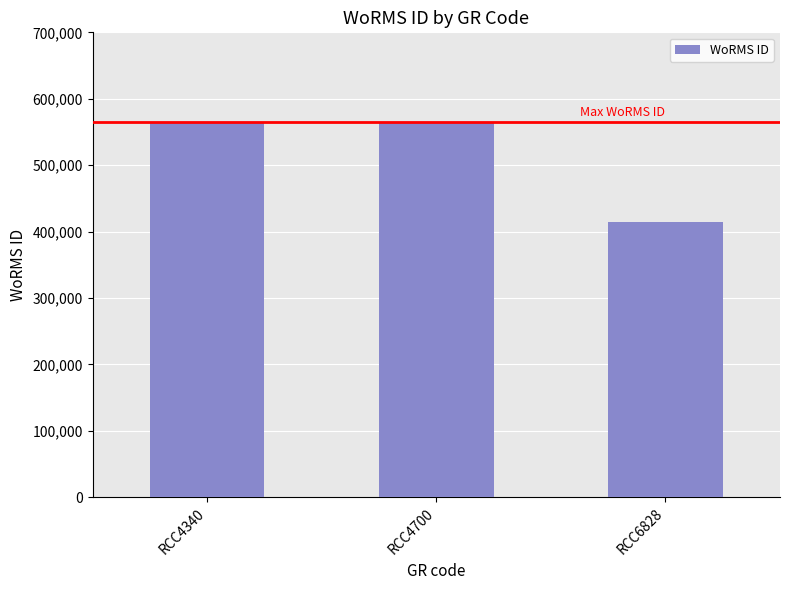

Does the chart contain any negative values?

No